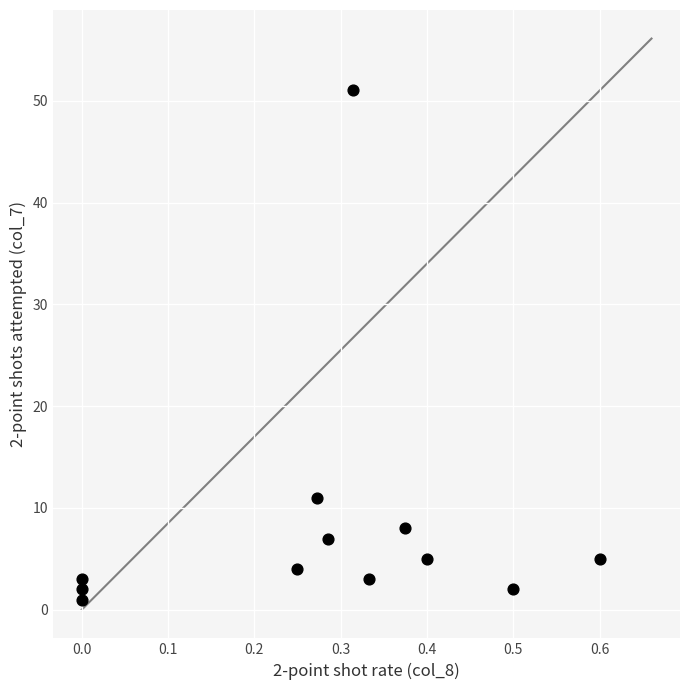

What is the range of Y values (max minus min)?

50